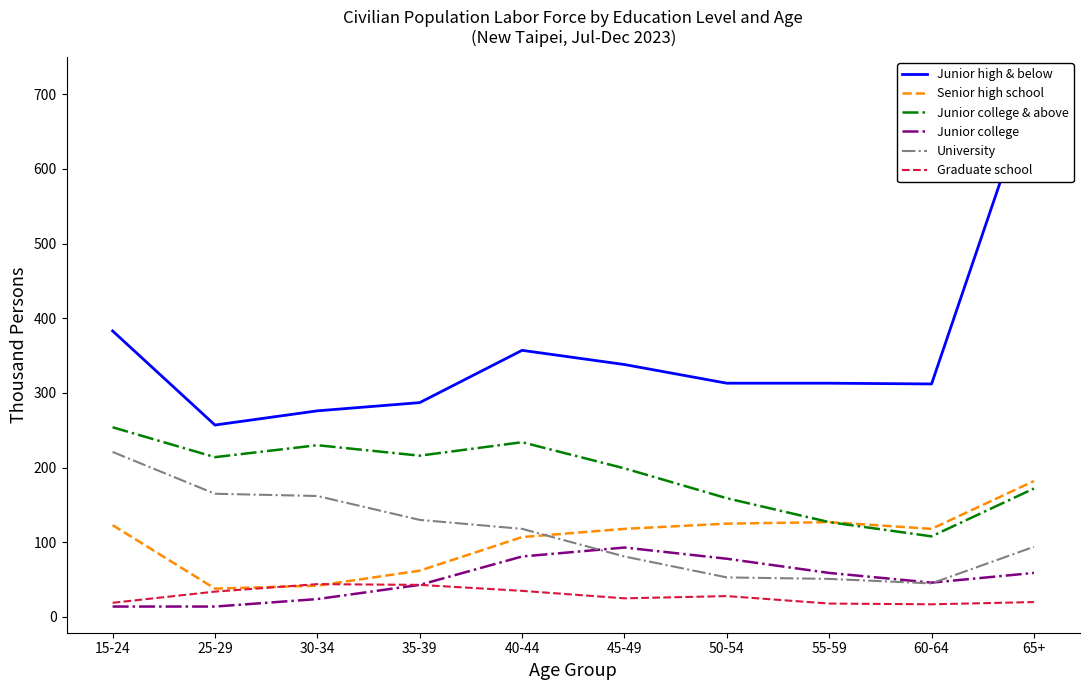

At which category is the sum across all series the highest?

65+